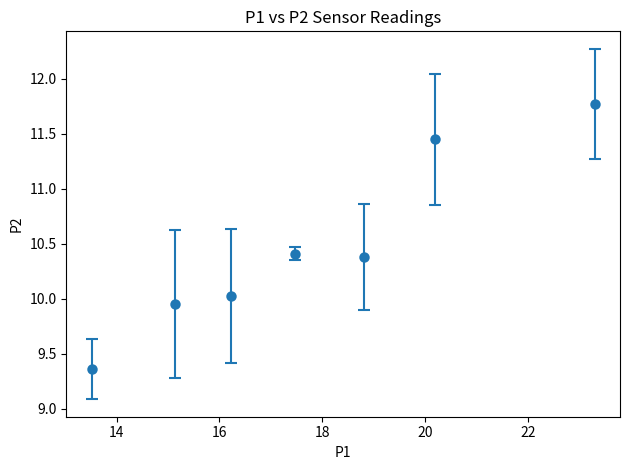

True or false: the data has more than 2 interior local peaks.

False